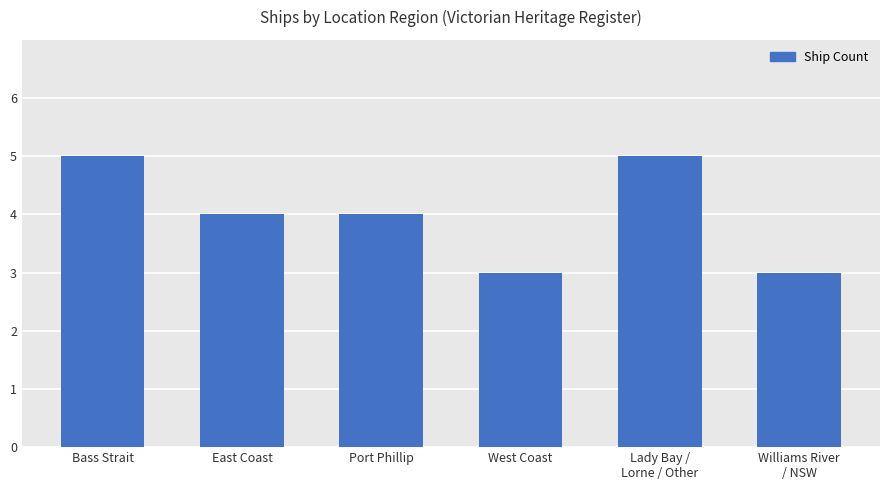

At which label does the data first exceed 4?

Bass Strait